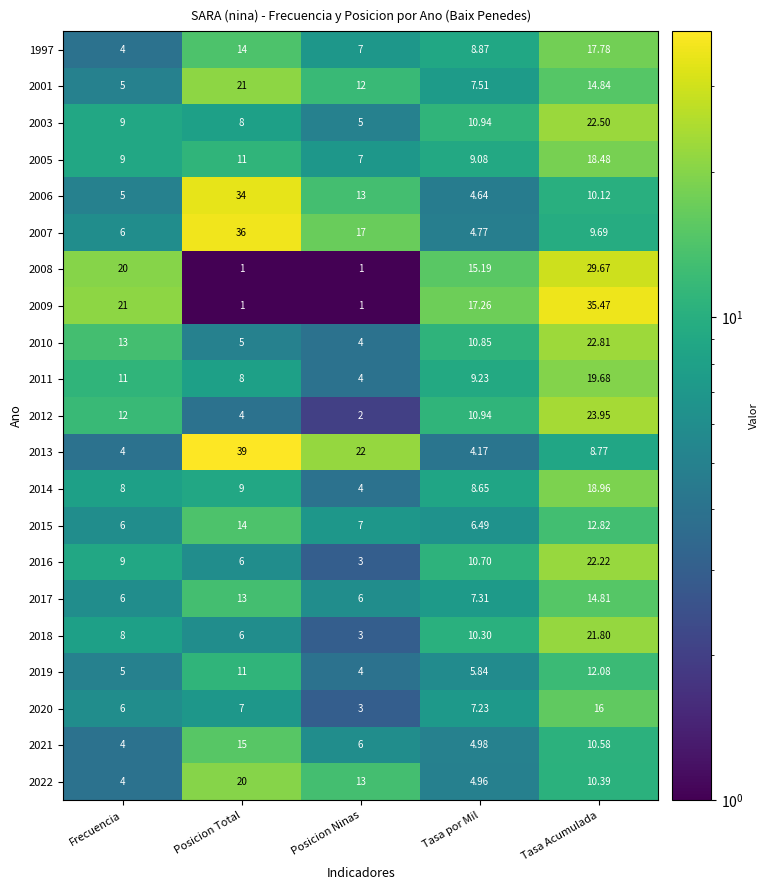

Where is 2016 nearest to the value 12?

Tasa por Mil